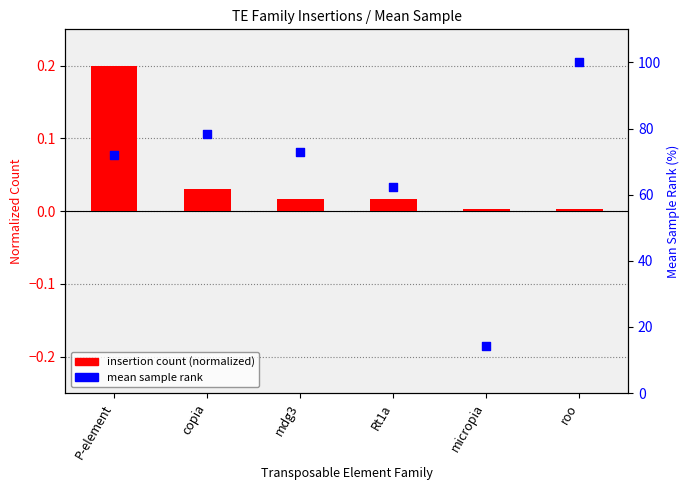

What is the total value across all series at copia?

78.3